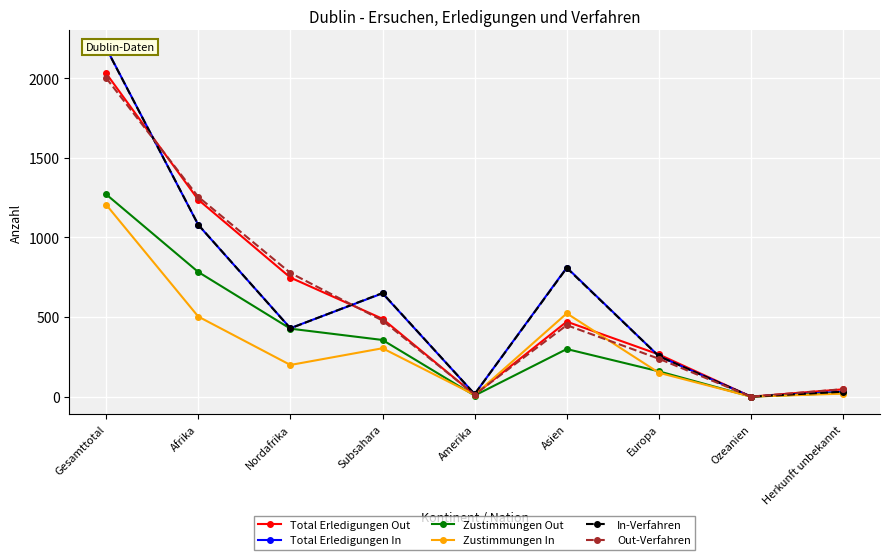

What is the difference between the second highest and minimum values in the Zustimmungen In series?

523